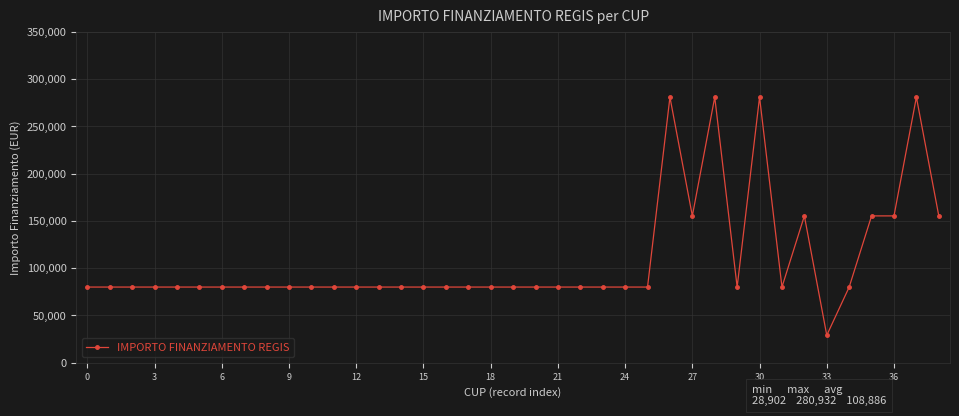

What is the difference between the second highest and second lowest values?

201010